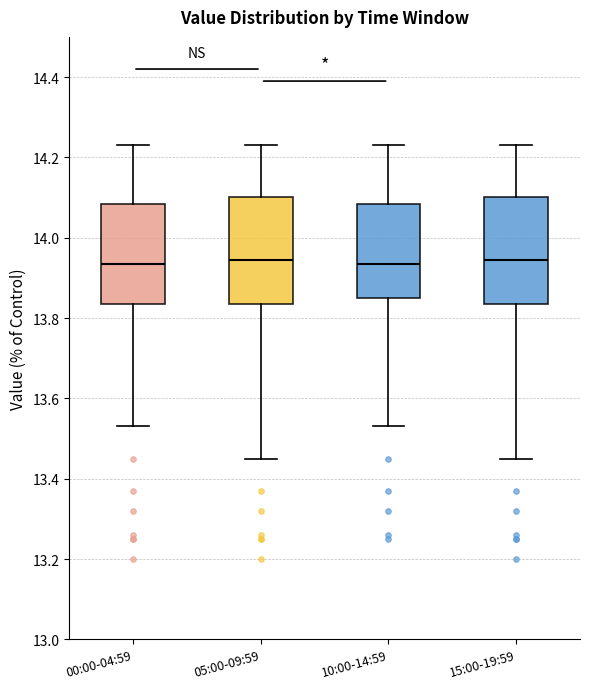

Reading left to right, read every box against the y-axis: the position of its median line, the range the box covers, and the ends of its whiskers. The values are not printed on the chart, so give them approximately, as read against the axis.

00:00-04:59: median 13.94, box 13.84 to 14.08, whiskers 13.54 to 14.24
05:00-09:59: median 13.94, box 13.84 to 14.10, whiskers 13.46 to 14.24
10:00-14:59: median 13.94, box 13.86 to 14.08, whiskers 13.54 to 14.24
15:00-19:59: median 13.94, box 13.84 to 14.10, whiskers 13.46 to 14.24